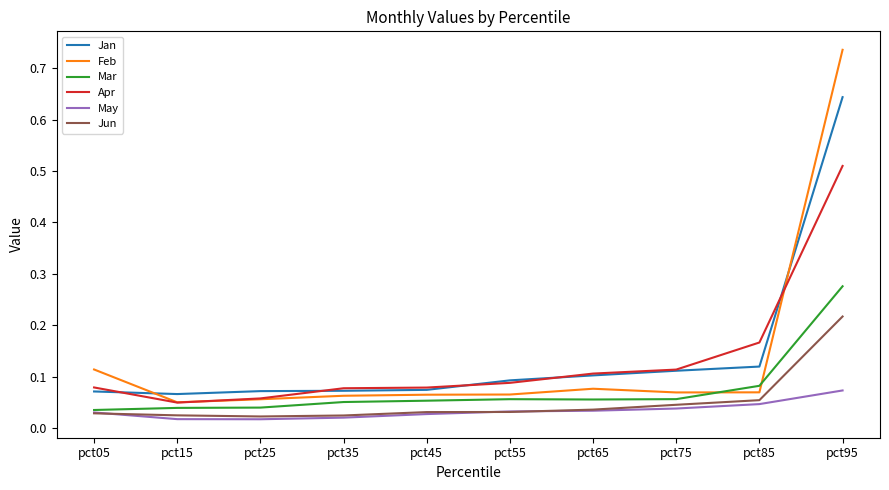

Rank the series by their maximum value, from lowest to highest.

May, Jun, Mar, Apr, Jan, Feb